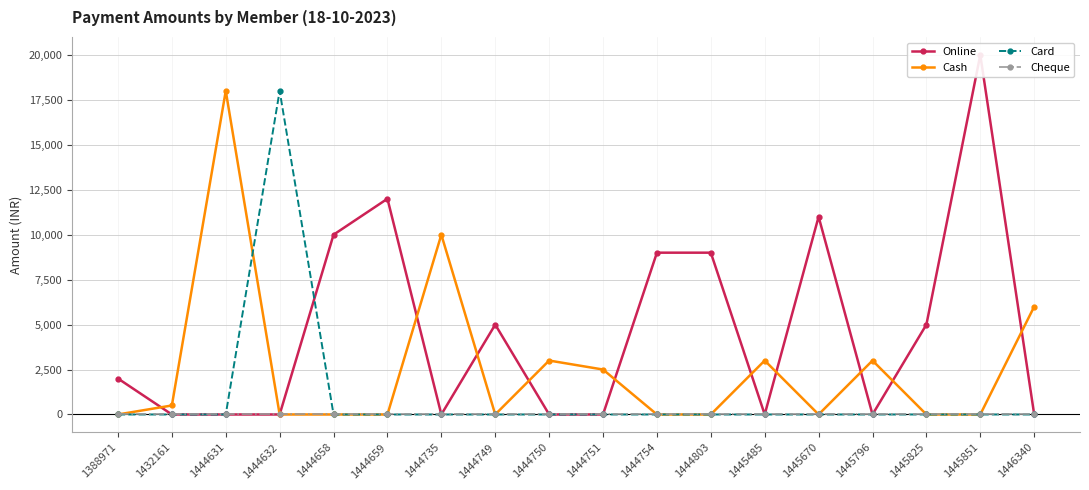

Which series has the largest total across all categories?

Online